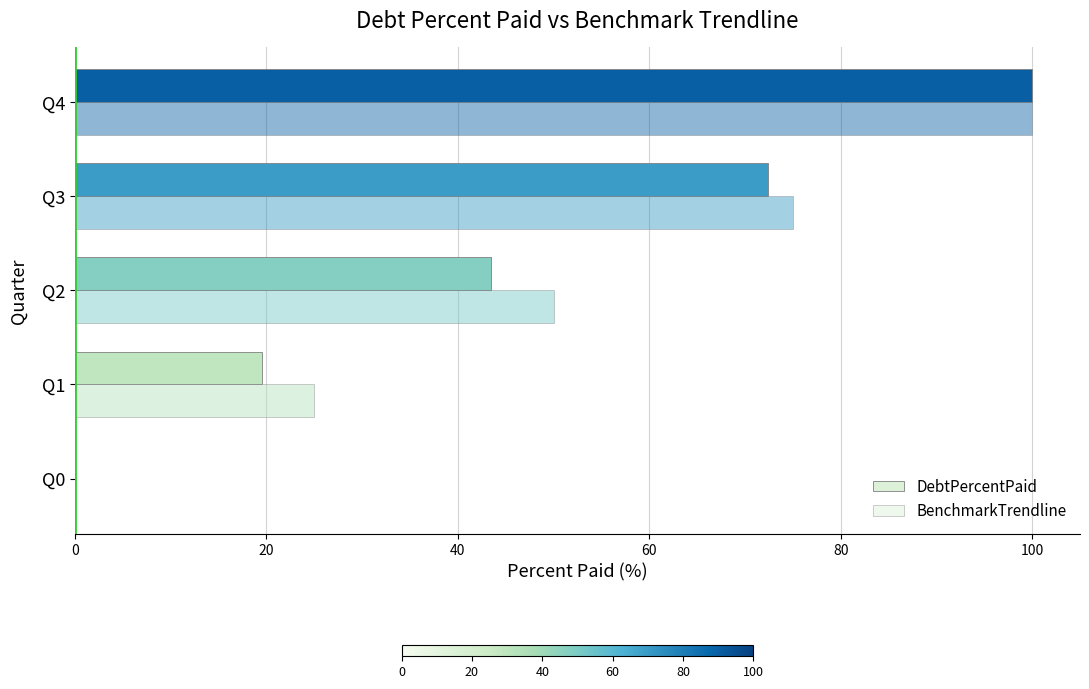

How many positive values does the DebtPercentPaid series have?

4